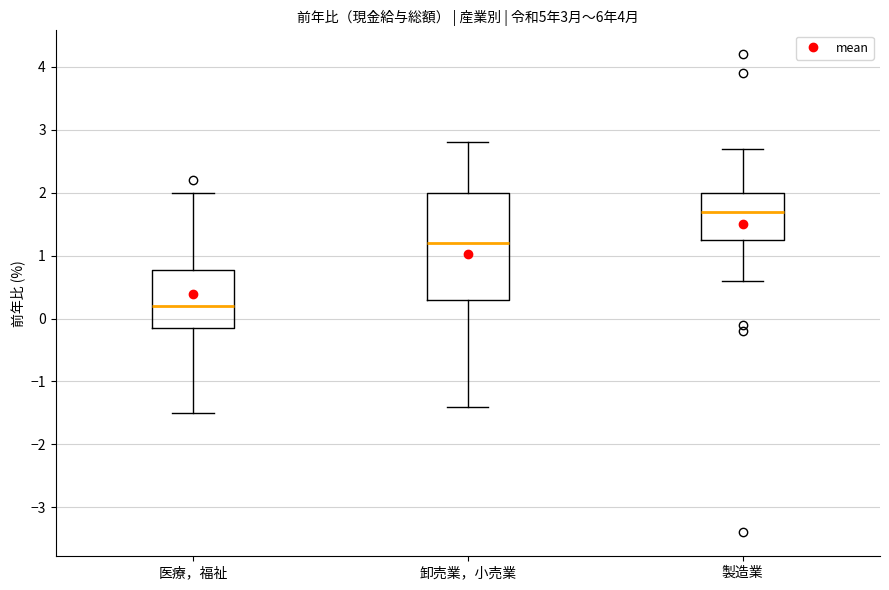

Reading left to right, read every box against the y-axis: the position of its median line, the range the box covers, and the ends of its whiskers. The values are not printed on the chart, so give them approximately, as read against the axis.

医療，福祉: median 0.2, box -0.1 to 0.8, whiskers -1.5 to 2.0
卸売業，小売業: median 1.2, box 0.3 to 2.0, whiskers -1.4 to 2.8
製造業: median 1.7, box 1.3 to 2.0, whiskers 0.6 to 2.7